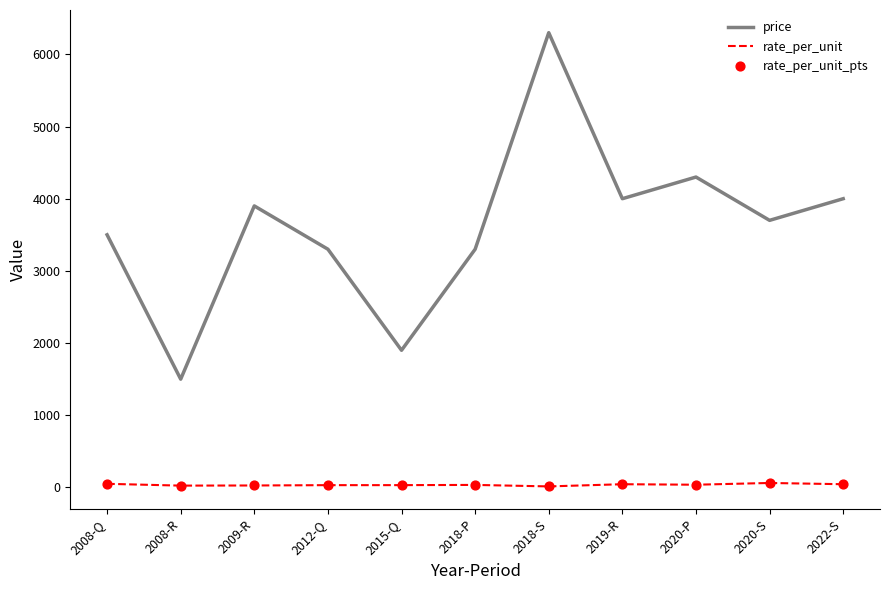

Is the value of rate_per_unit at 2009-R greater than the value of price at 2020-S?

No